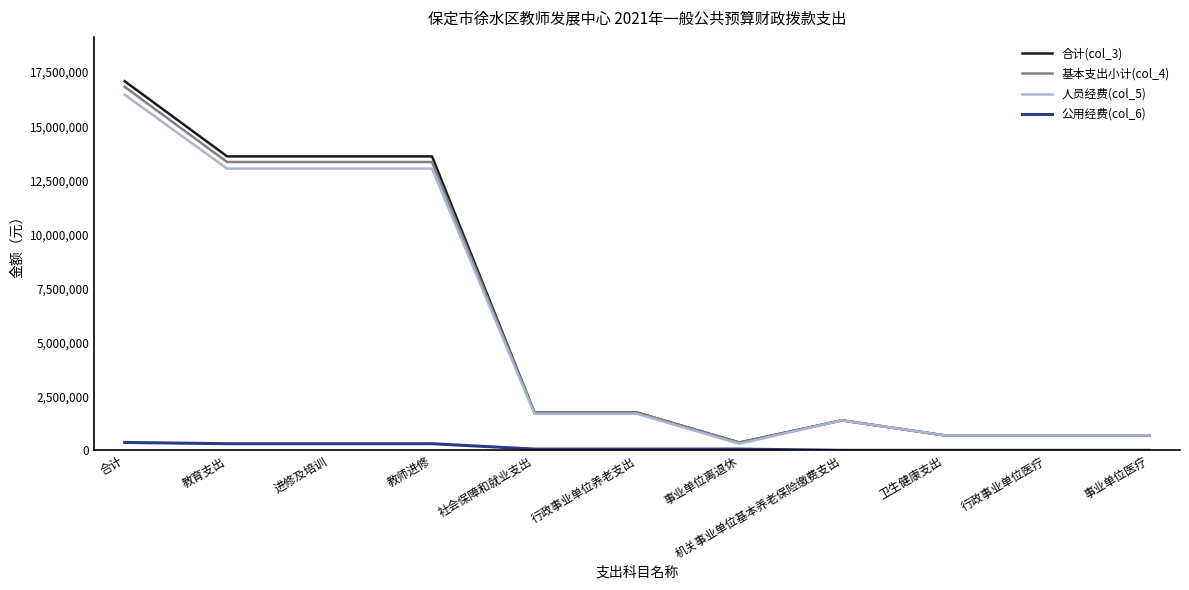

Which series has the largest range (max minus min)?

合计(col_3)